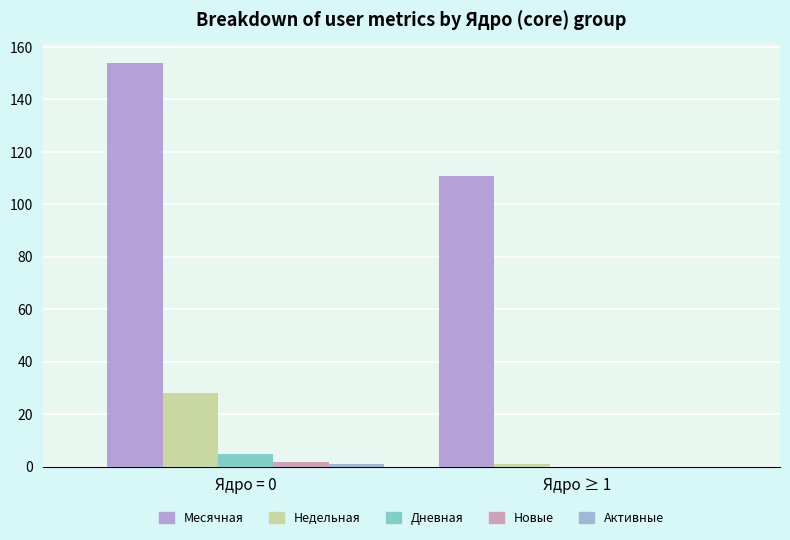

How many positive values does the Дневная series have?

1